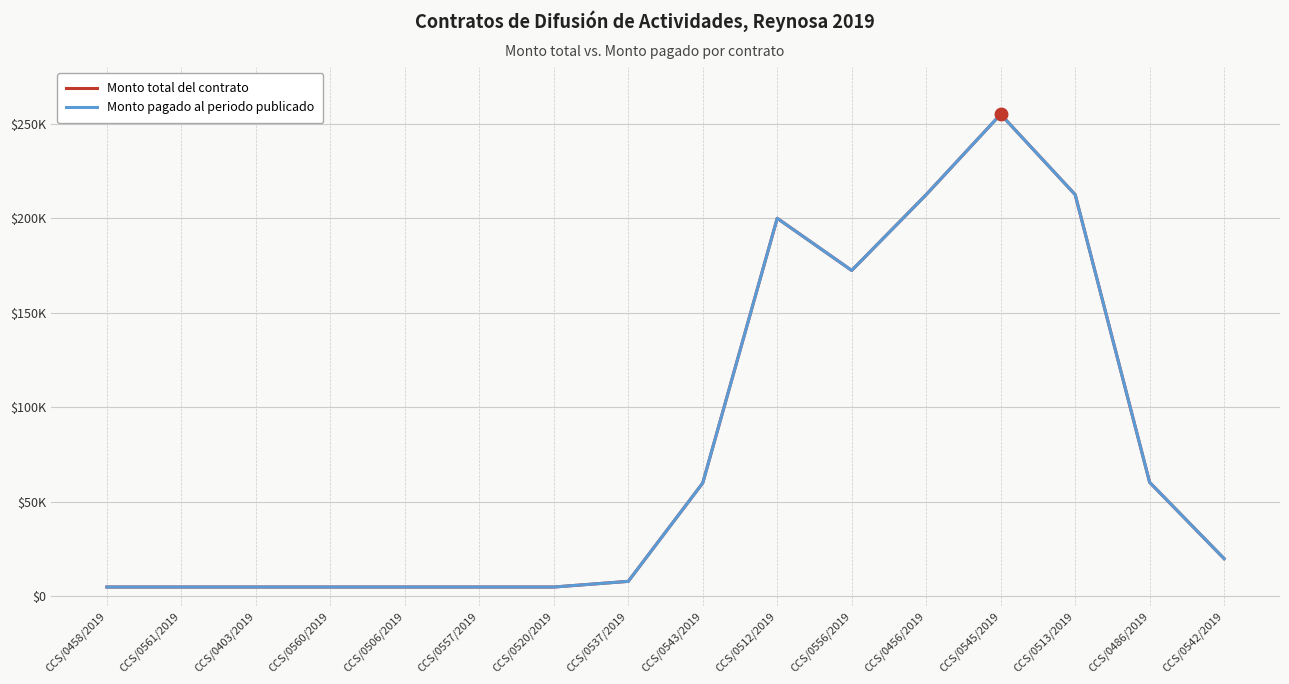

True or false: Monto pagado al periodo publicado and Monto total del contrato intersect in this chart.

False